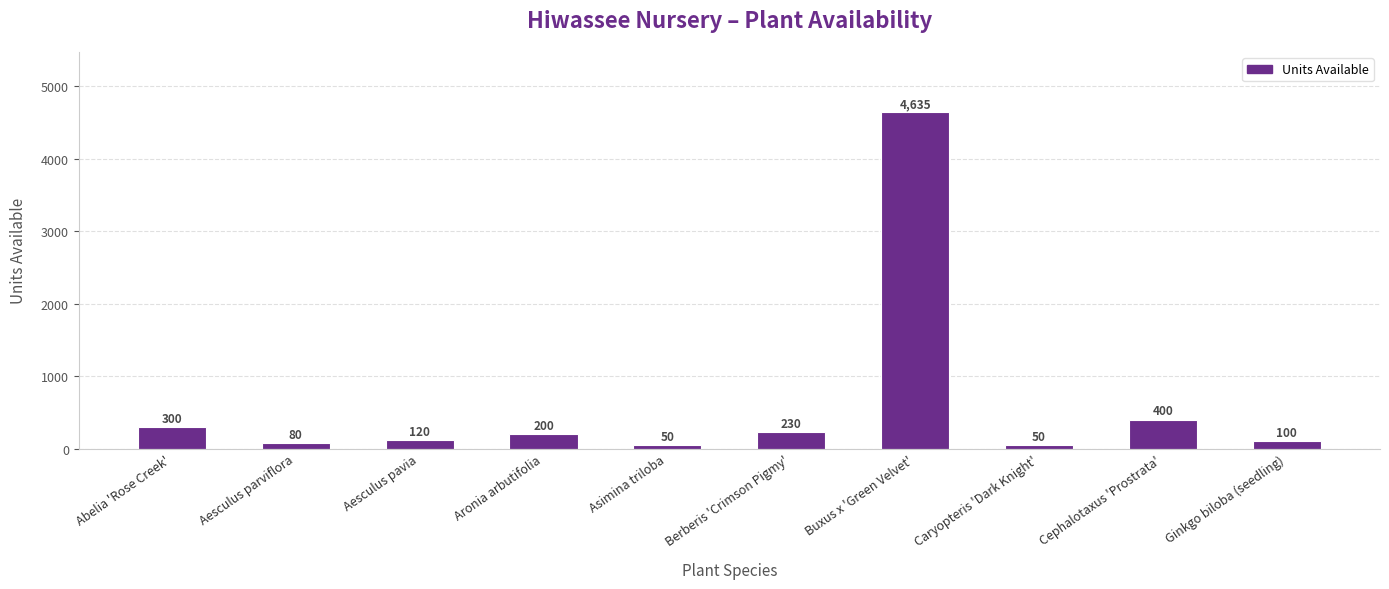

What is the sum of the values at Caryopteris 'Dark Knight' and Aronia arbutifolia?

250